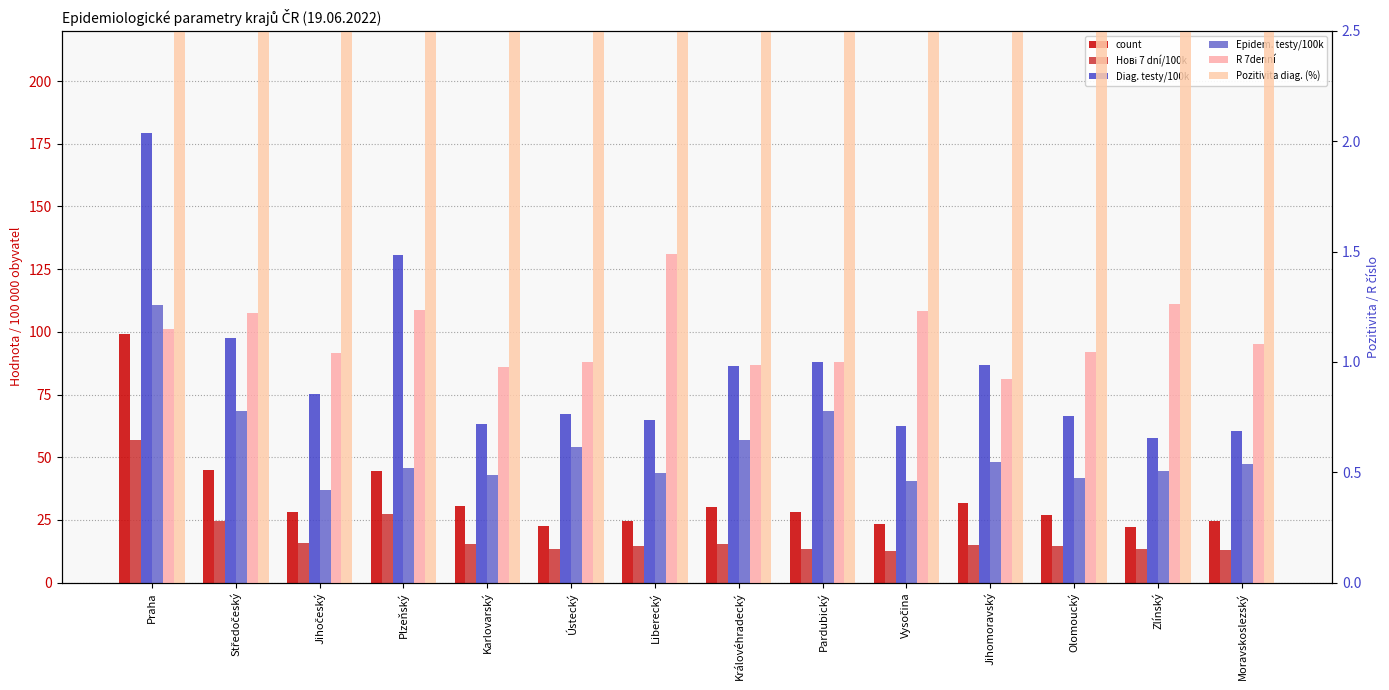

Are the bars horizontal?

No